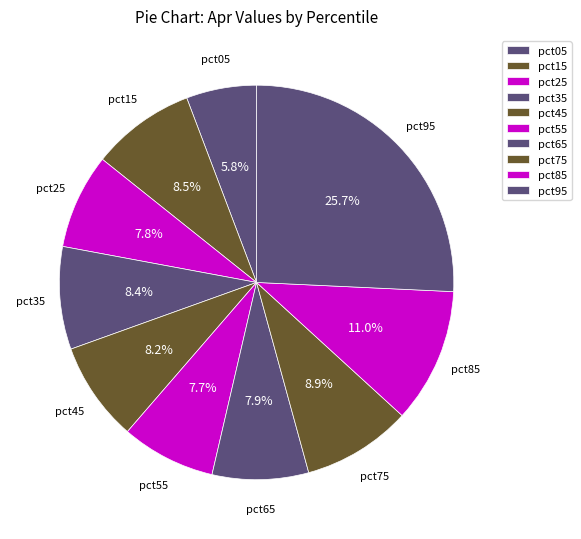

How many segments does this pie chart have?

10